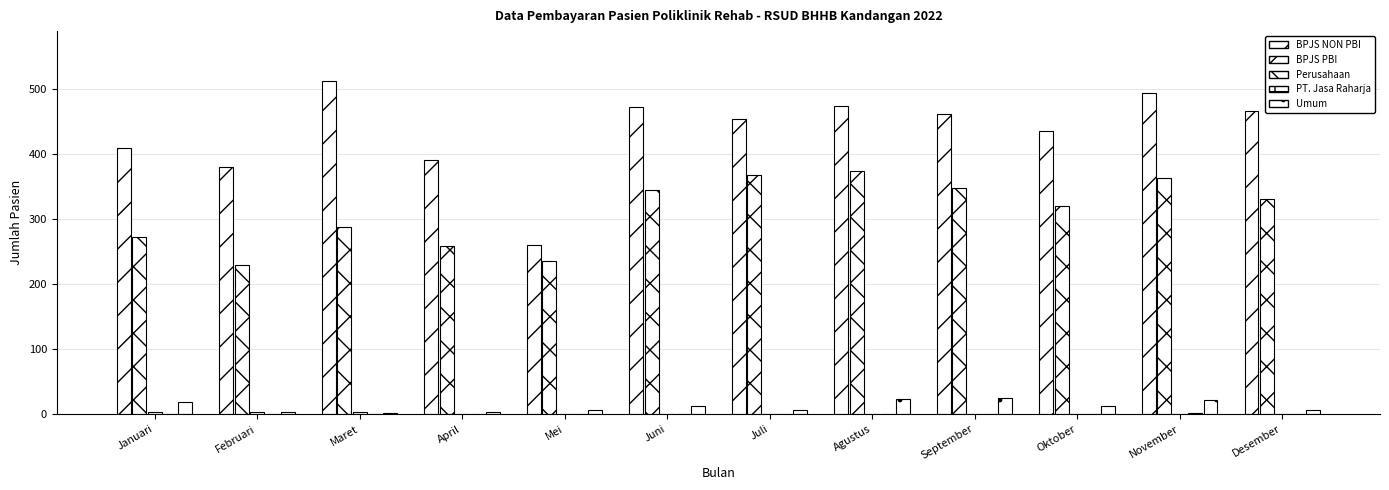

How many groups of bars are there?

12